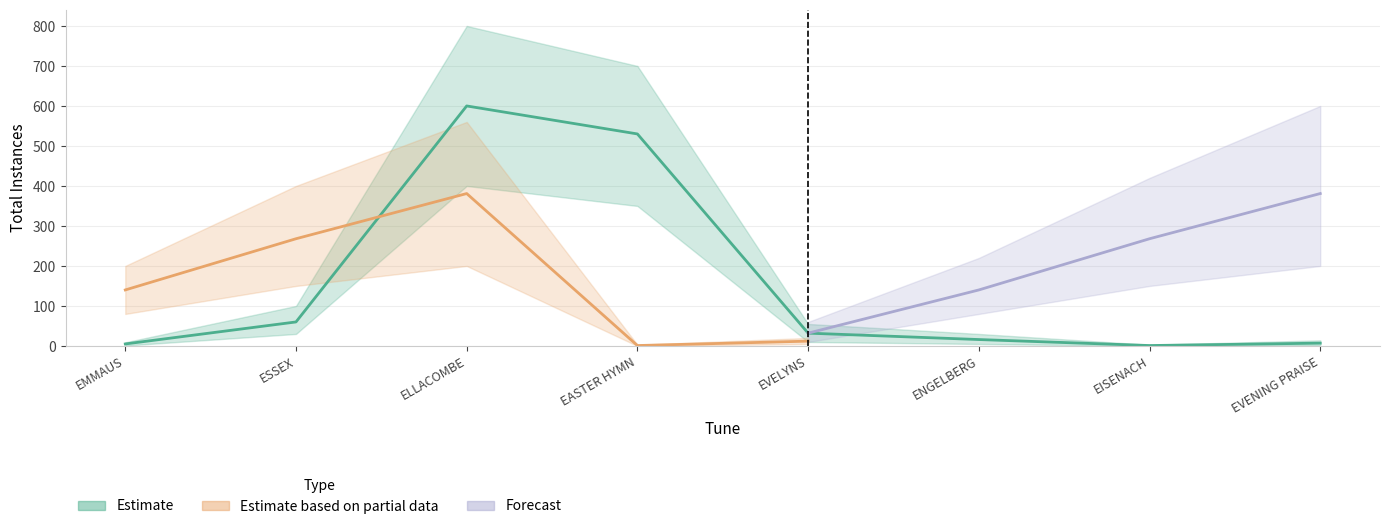

What is the sum of all Estimate based on partial data values?

802